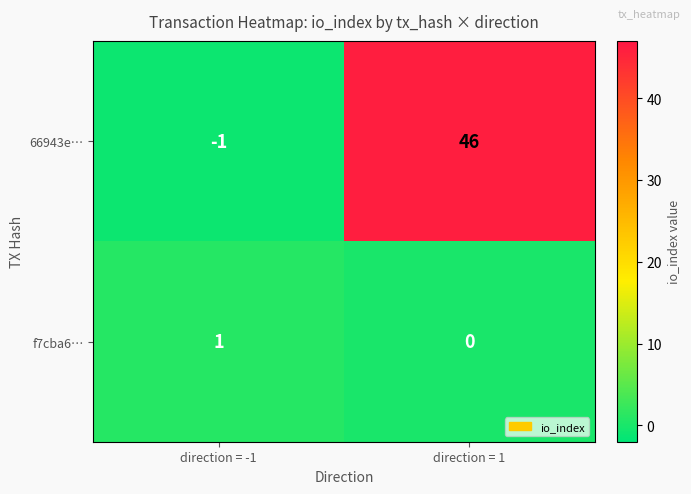

Rank the series by their maximum value, from lowest to highest.

f7cba6…, 66943e…